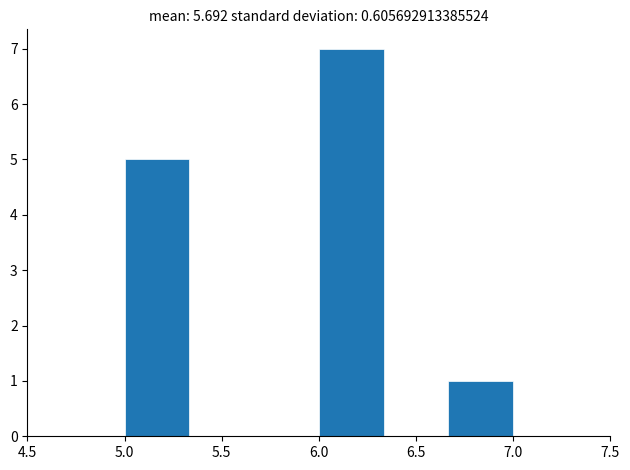

Reading left to right, transcribe this chart: for each bar, give the range it covers on the x-axis and its height. Neither the bar edges nor the heights are printed on the chart, so give them approximately, as read against the axes.

5.00 to 5.35: 5
5.35 to 5.65: 0
5.65 to 6.00: 0
6.00 to 6.35: 7
6.35 to 6.65: 0
6.65 to 7.00: 1